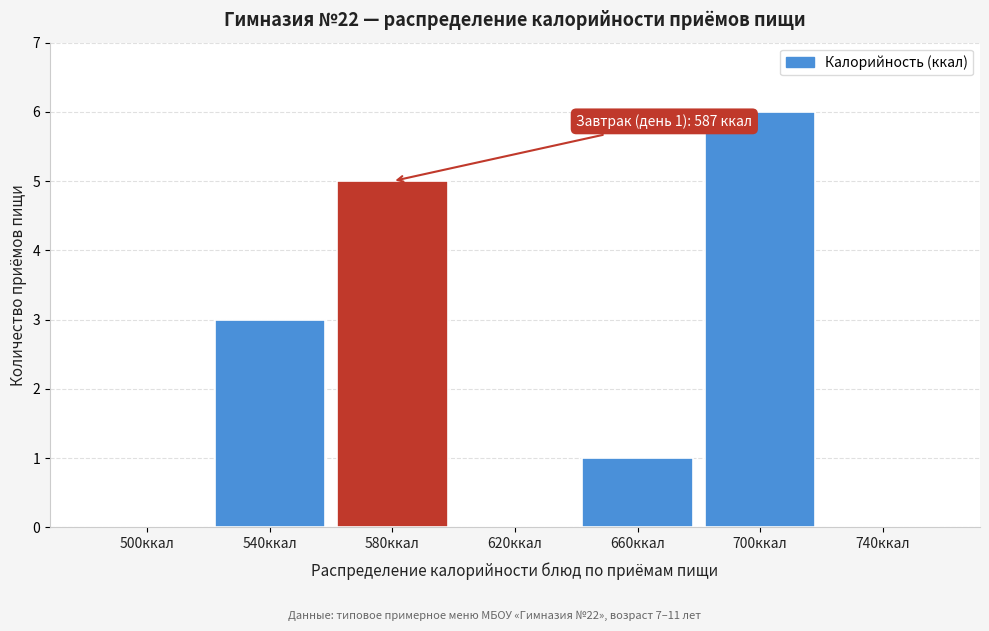

Reading left to right, list all the values displayed in this chart.

500ккал=0	540ккал=3	580ккал=5	620ккал=0	660ккал=1	700ккал=6	740ккал=0